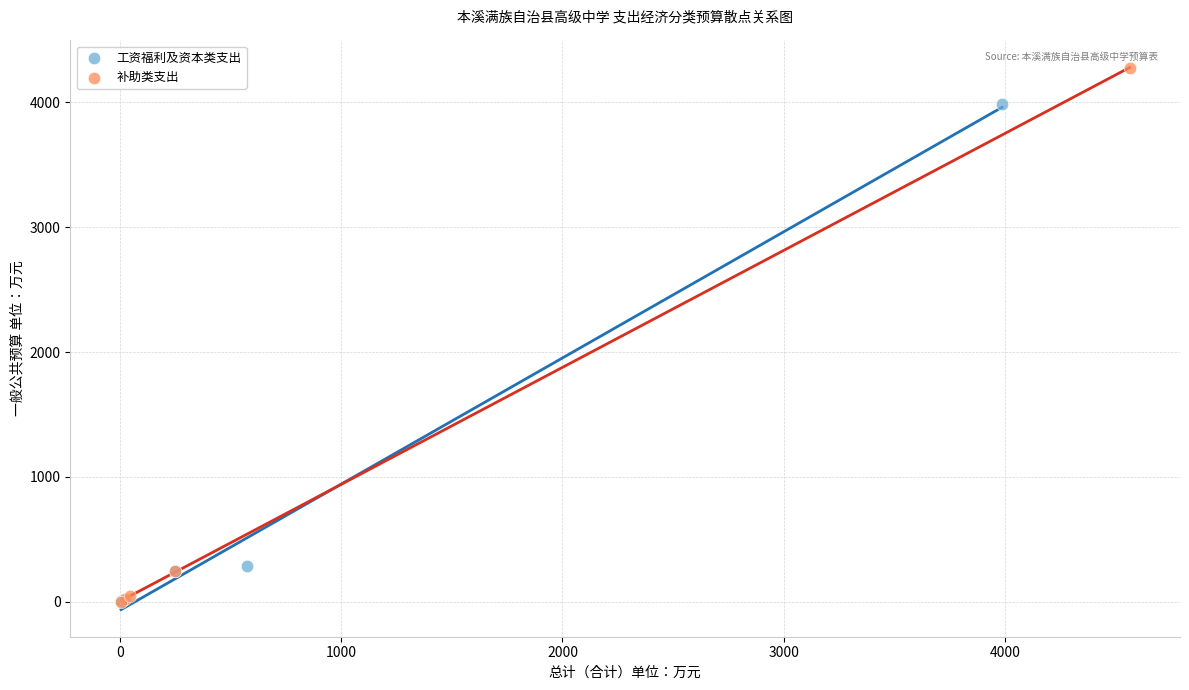

Which series contains the highest Y value?

补助类支出